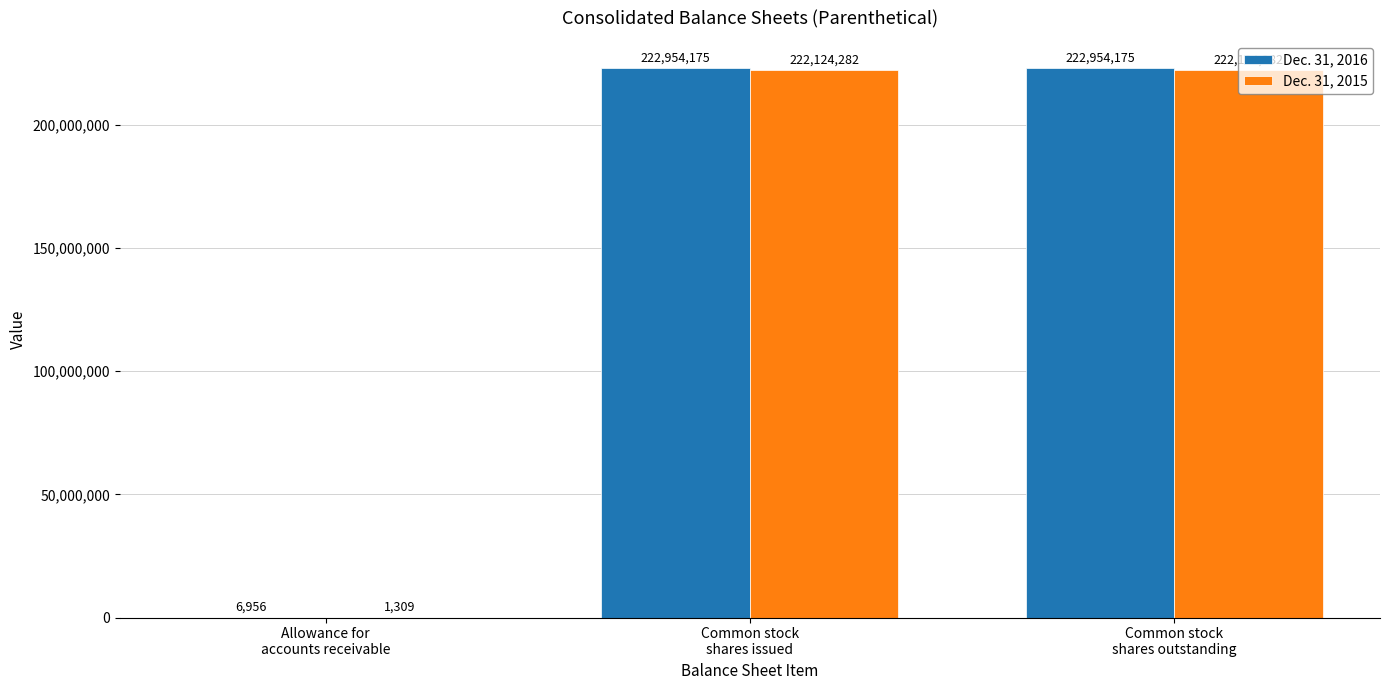

The Dec. 31, 2016 series shows 127968876 at Common stock
shares issued. True or false?

False